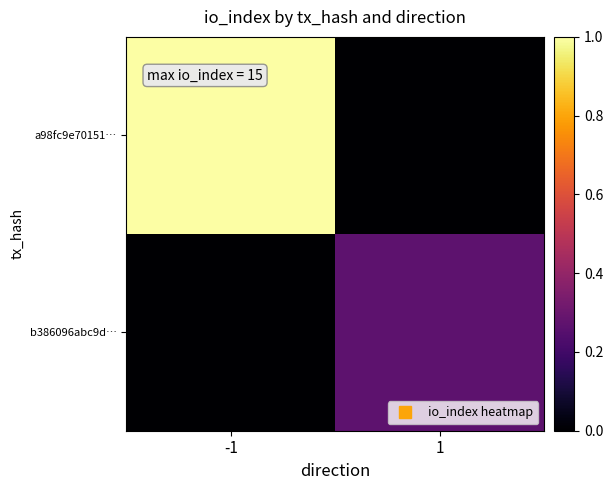

List the series in order of their overall mean, highest first.

a98fc9e70151…, b386096abc9d…